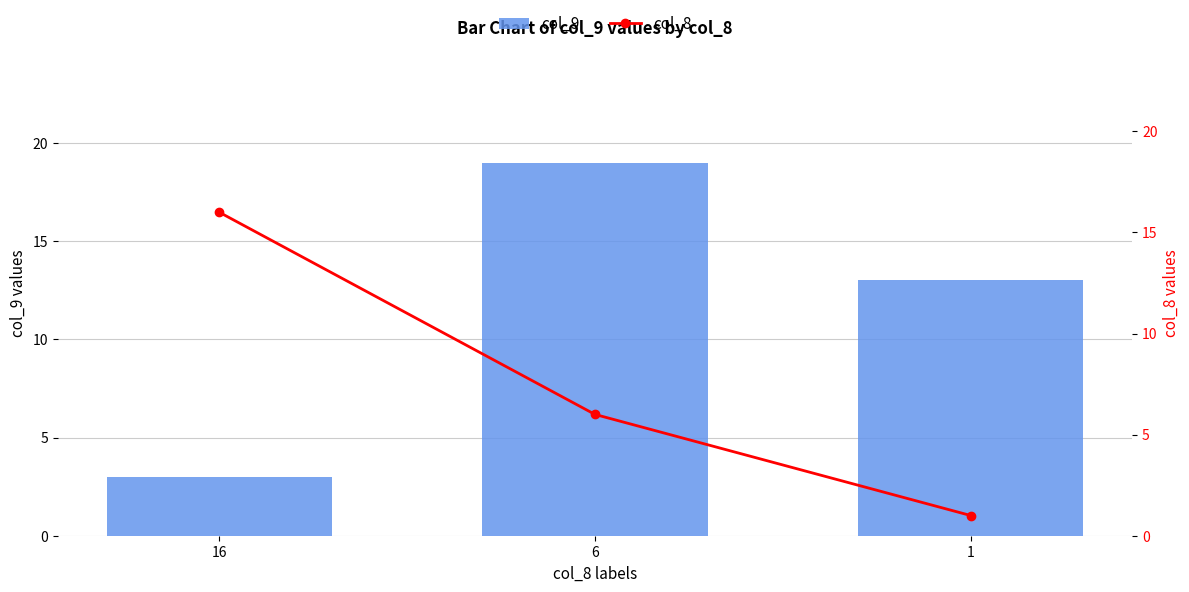

The value of col_9 at 16 is 3. True or false?

True